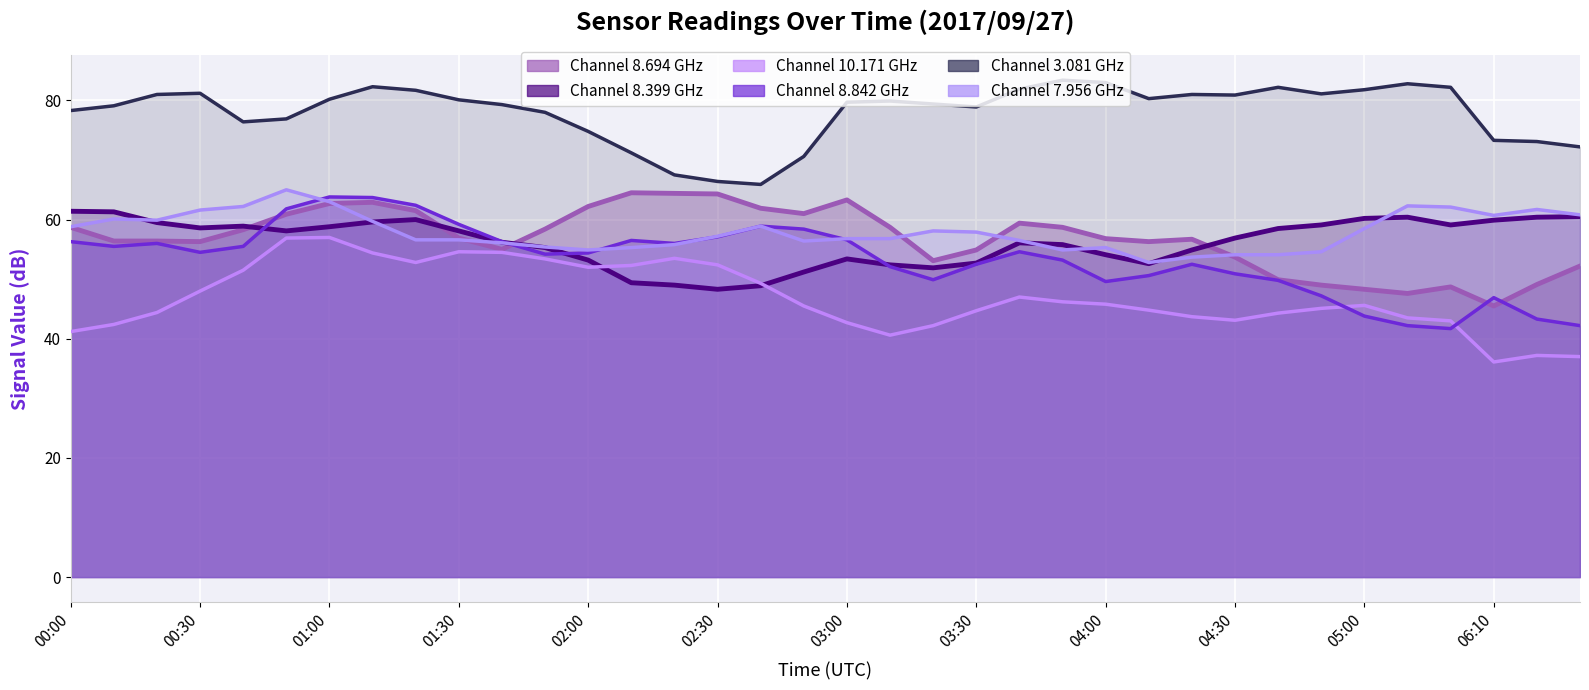

What is the maximum value for 8.694?

64.5